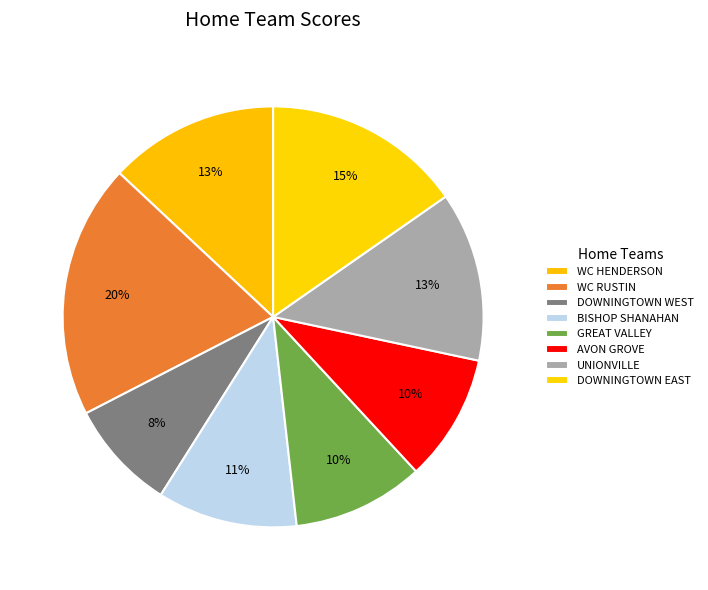

To the nearest percent, what portion does DOWNINGTOWN EAST represent?

15%